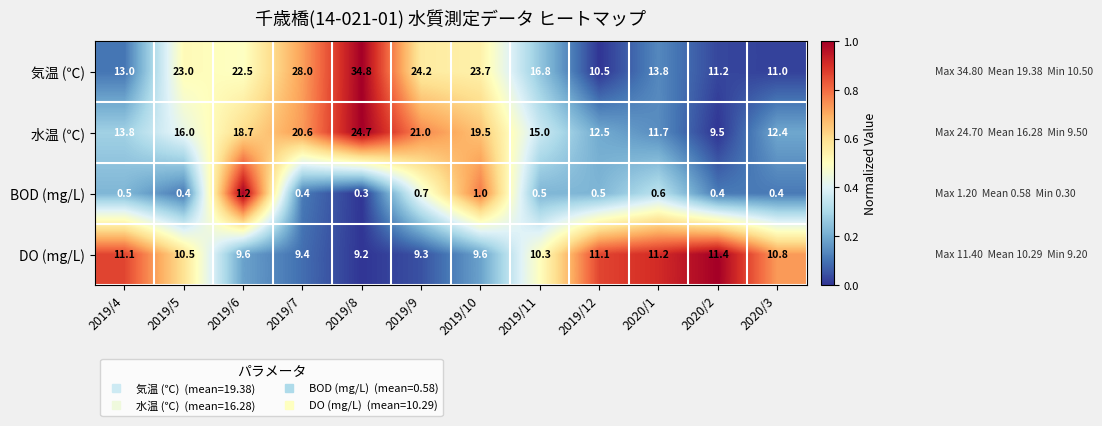

What is the total value across all series at 2020/3?

34.6